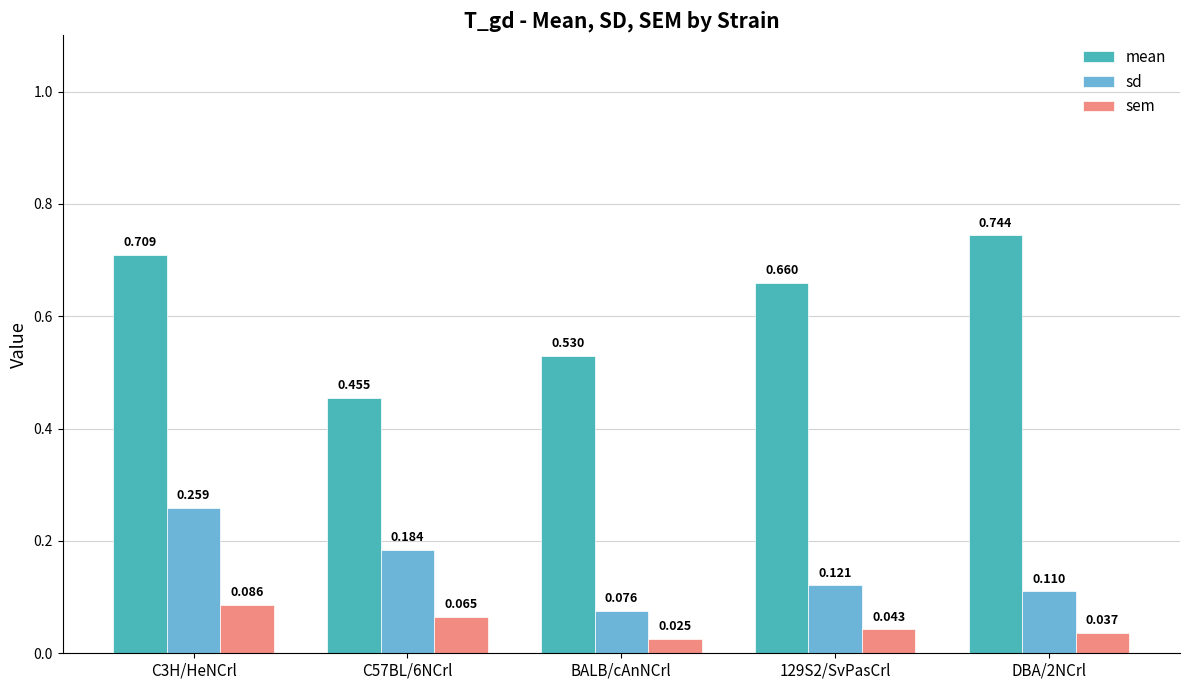

What is the total value across all series at BALB/cAnNCrl?

0.6